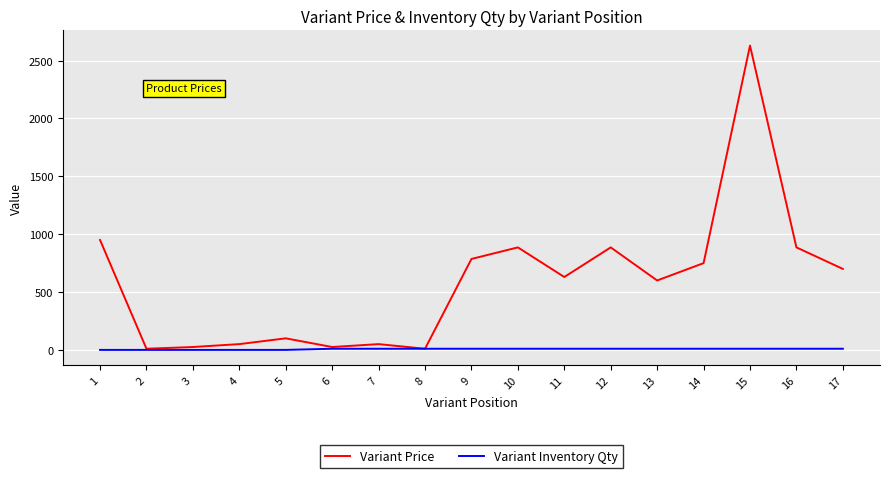

Which series changed the most between 1 and 13?

Variant Price